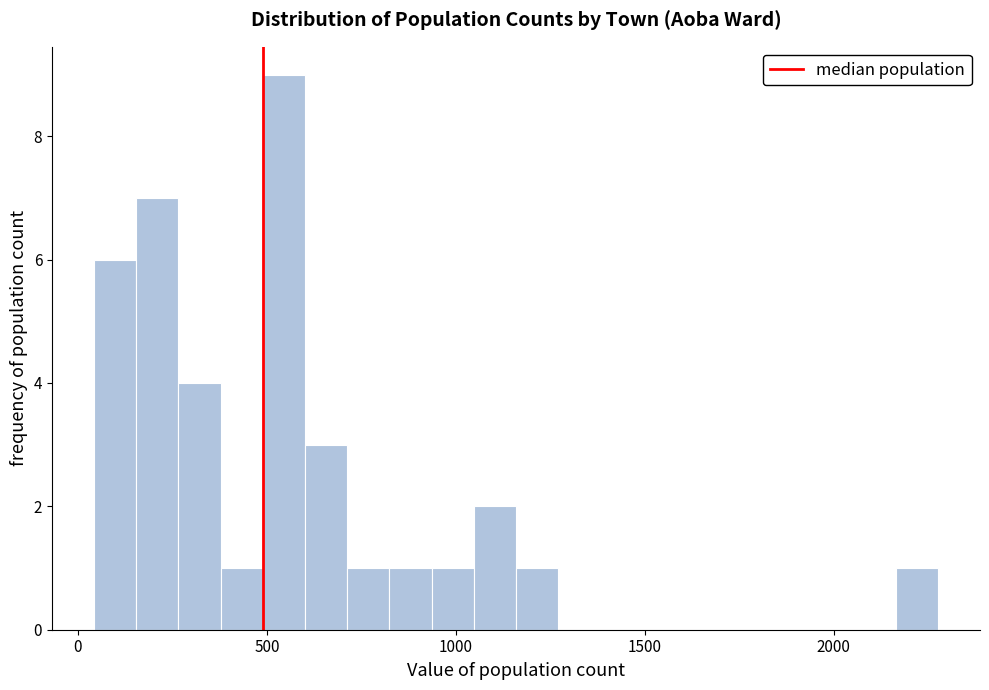

Around what value on the x-axis is the tallest bar? Give the approximate position of its centre, as read against the axis.

550